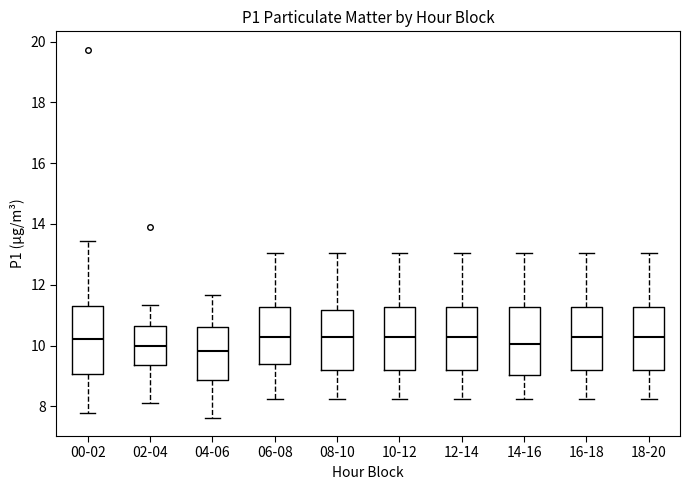

Reading left to right, transcribe this box plot: for each box, give where its median line is, the range the box spans, and where its two whiskers end, as read against the y-axis. The values are not printed on the chart, so give them approximately, as read against the axis.

00-02: median 10.2, box 9.0 to 11.2, whiskers 7.8 to 13.4
02-04: median 10.0, box 9.4 to 10.6, whiskers 8.2 to 11.4
04-06: median 9.8, box 8.8 to 10.6, whiskers 7.6 to 11.6
06-08: median 10.2, box 9.4 to 11.2, whiskers 8.2 to 13.0
08-10: median 10.2, box 9.2 to 11.2, whiskers 8.2 to 13.0
10-12: median 10.2, box 9.2 to 11.2, whiskers 8.2 to 13.0
12-14: median 10.2, box 9.2 to 11.2, whiskers 8.2 to 13.0
14-16: median 10.0, box 9.0 to 11.2, whiskers 8.2 to 13.0
16-18: median 10.2, box 9.2 to 11.2, whiskers 8.2 to 13.0
18-20: median 10.2, box 9.2 to 11.2, whiskers 8.2 to 13.0